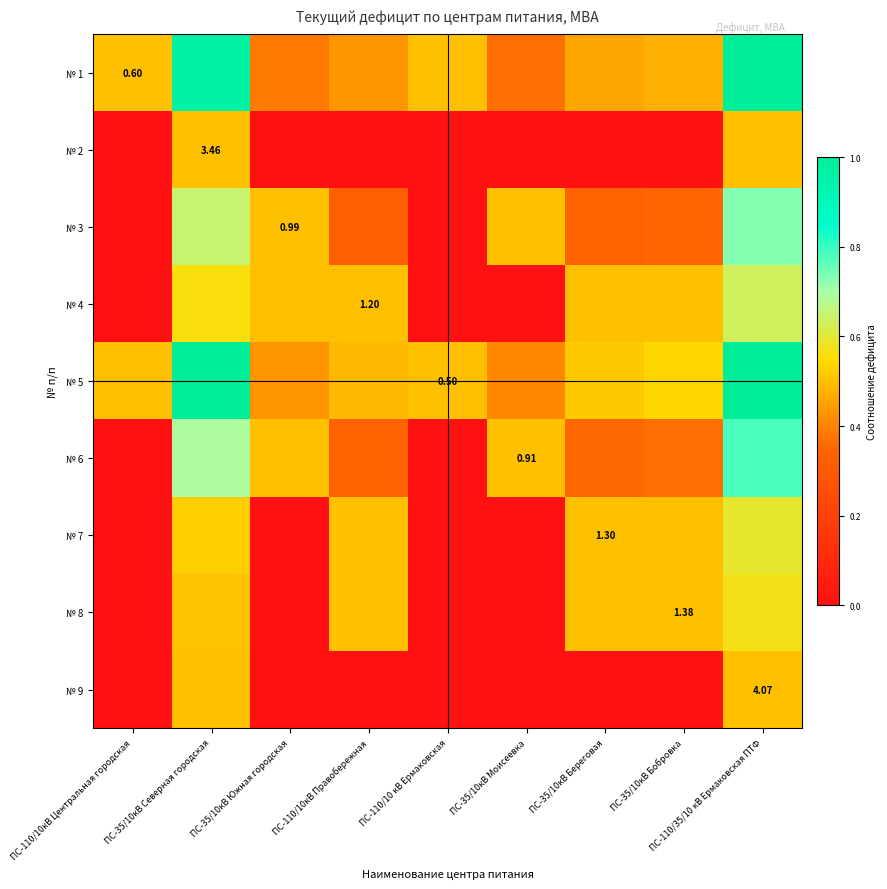

Which series has the largest total across all categories?

№ 5